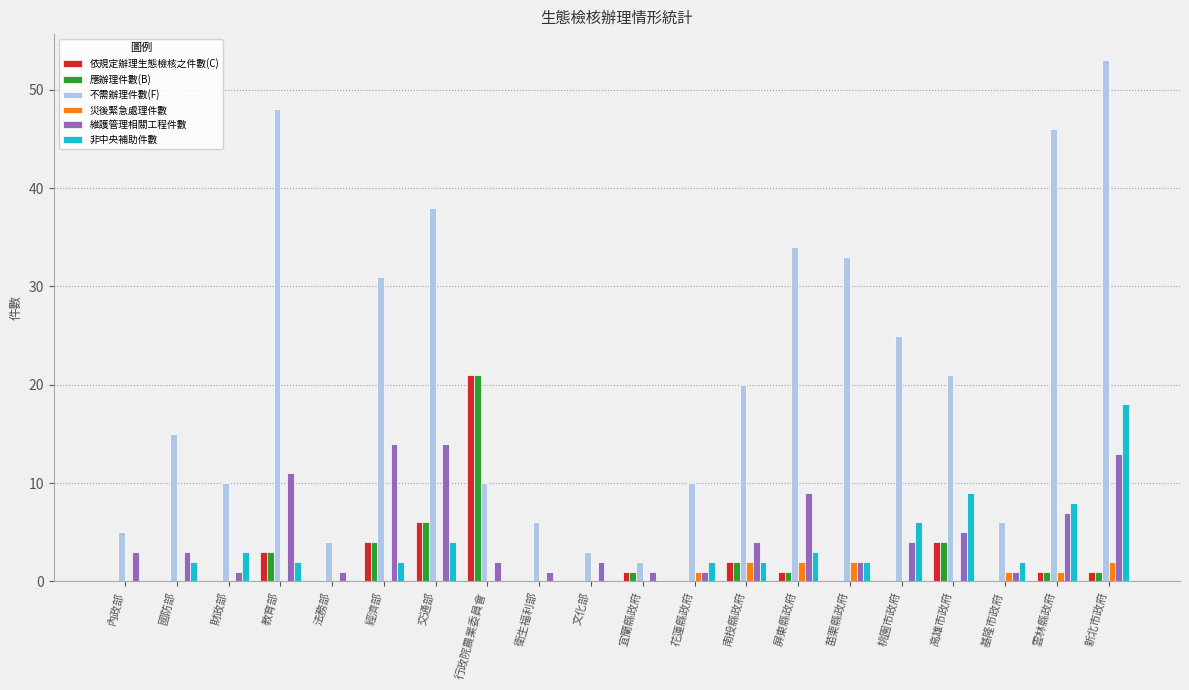

Which series has the largest total across all categories?

不需辦理件數(F)